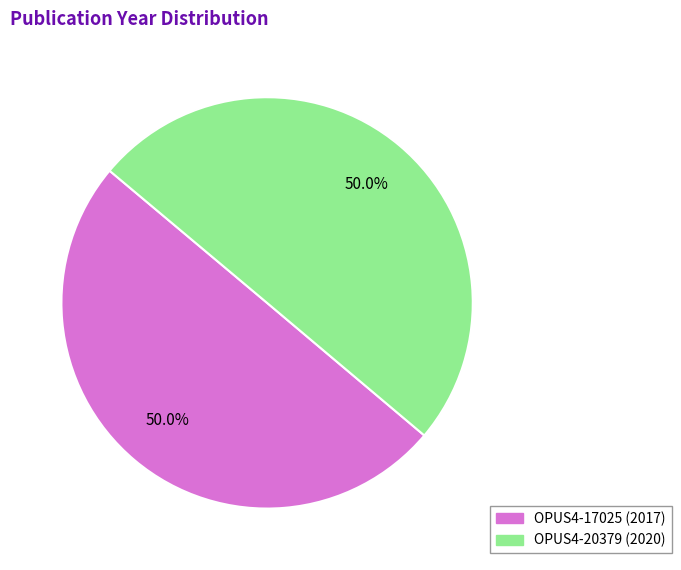

To the nearest percent, what is the combined percentage of OPUS4-17025 and OPUS4-20379?

100%